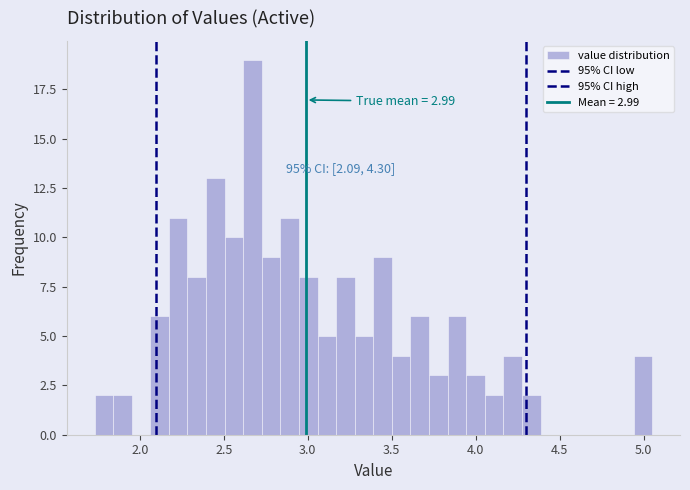

Read against the x-axis, roughly where is the centre of the tallest bar?

2.65